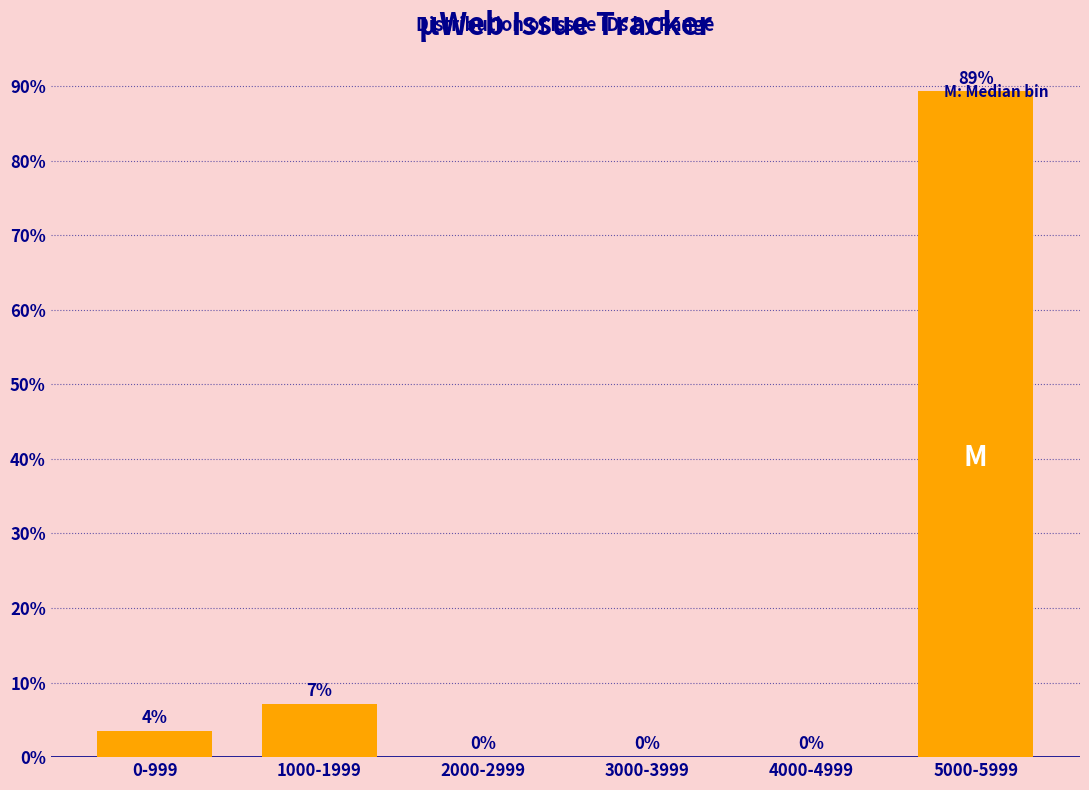

What is the maximum value shown in the chart?

89.3